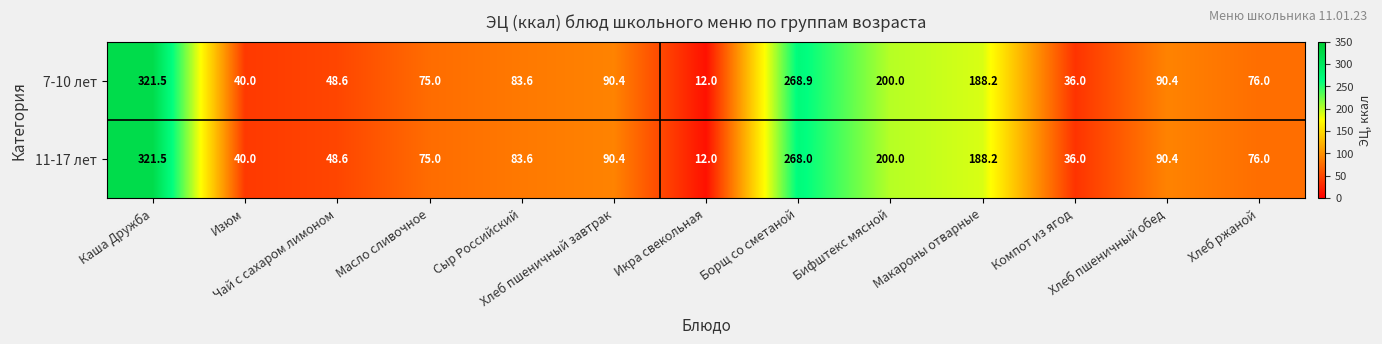

List the series in order of their overall mean, highest first.

7-10 лет, 11-17 лет